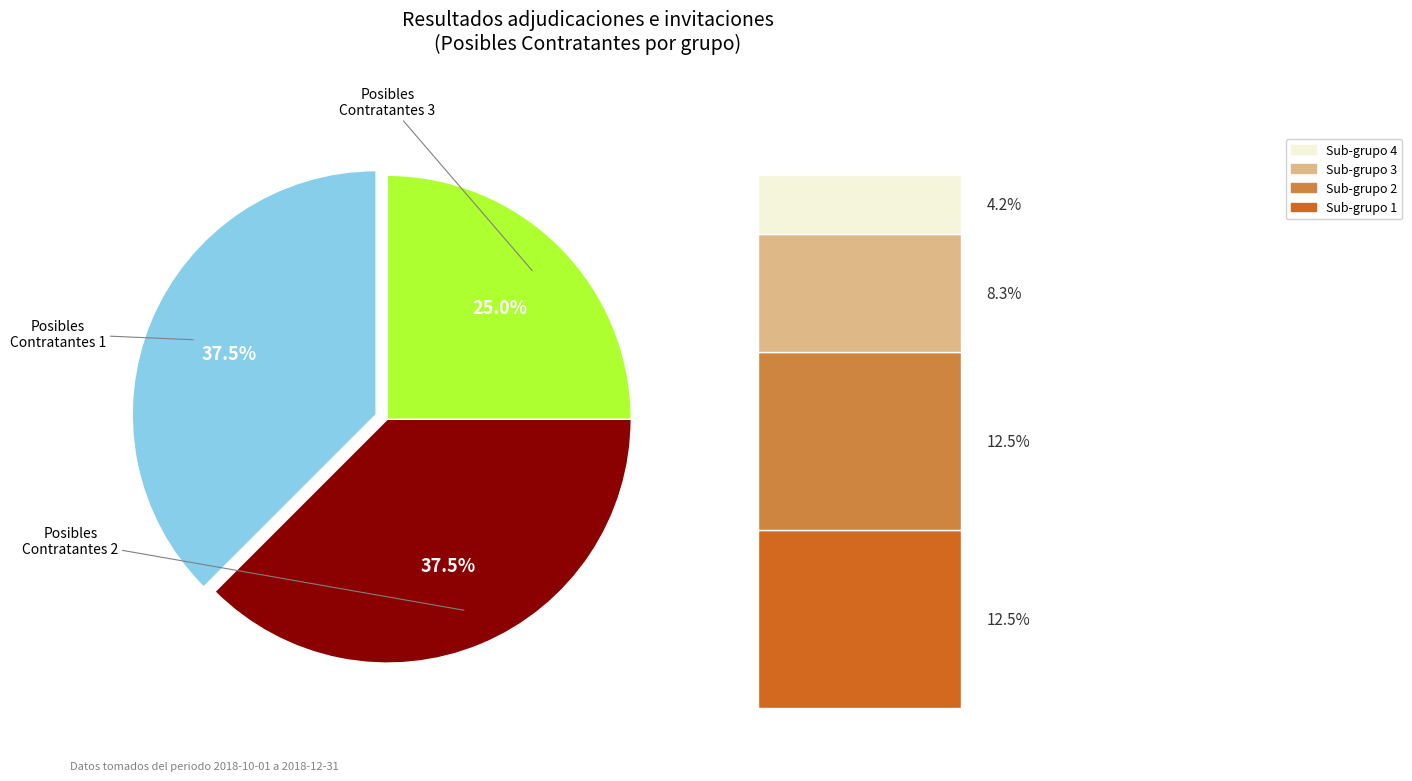

Is Posibles contratantes 3 the majority of the pie?

No